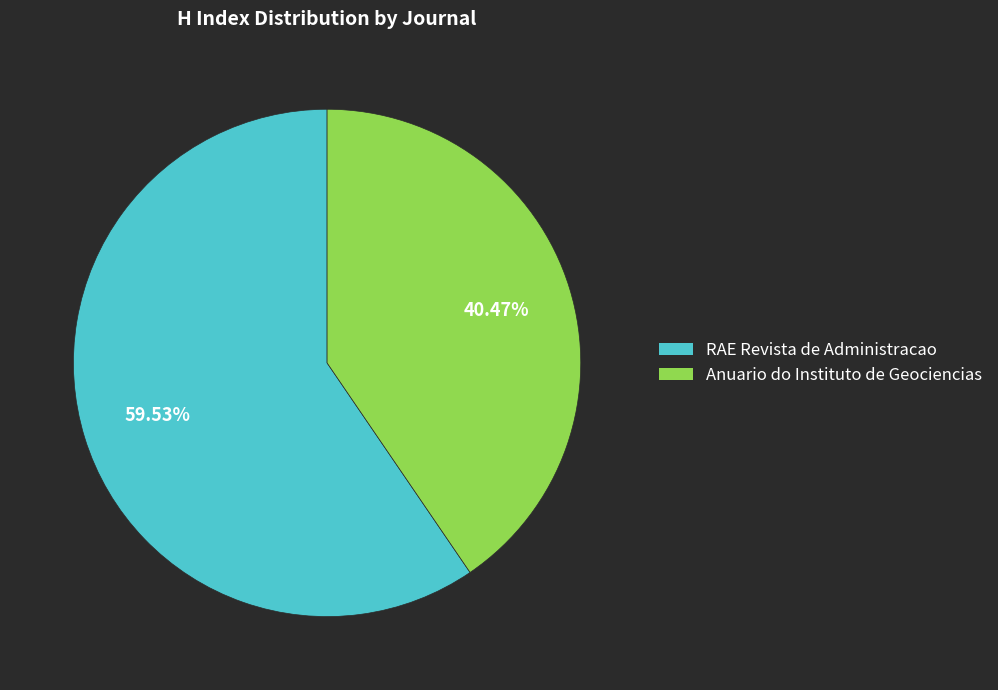

Is there a majority slice in this chart?

Yes